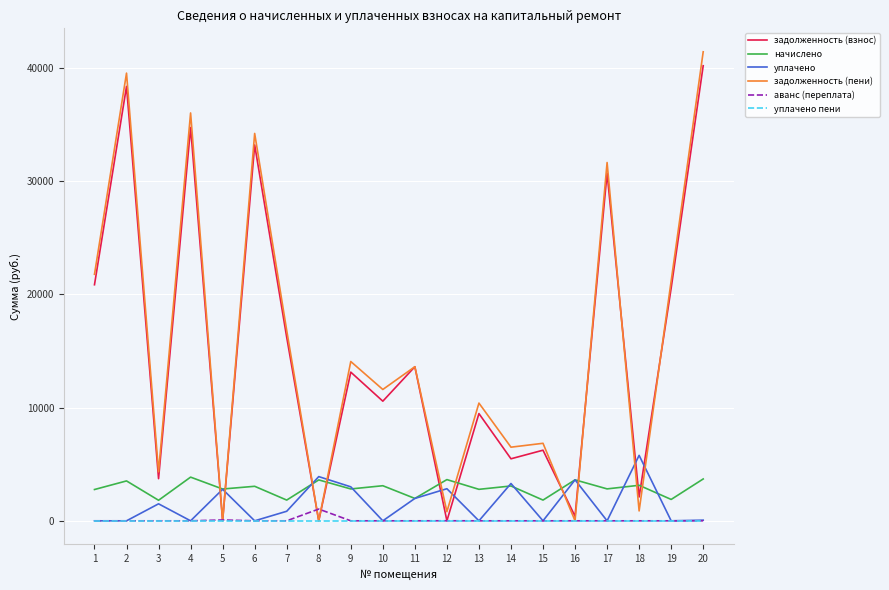

The value of уплачено пени at 12 is 0.0. True or false?

True